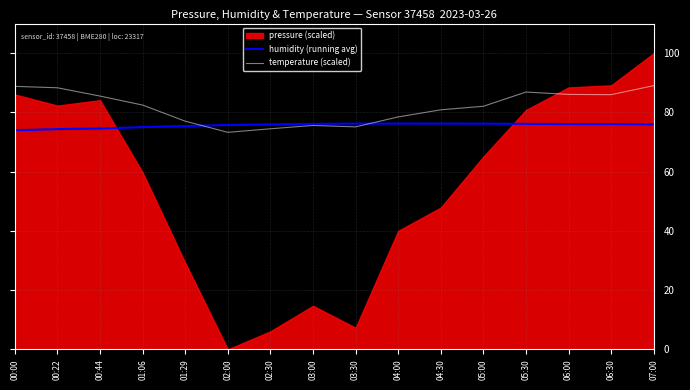

Is the value of temperature (scaled) at 06:00 greater than the value of humidity (running avg) at 07:00?

Yes